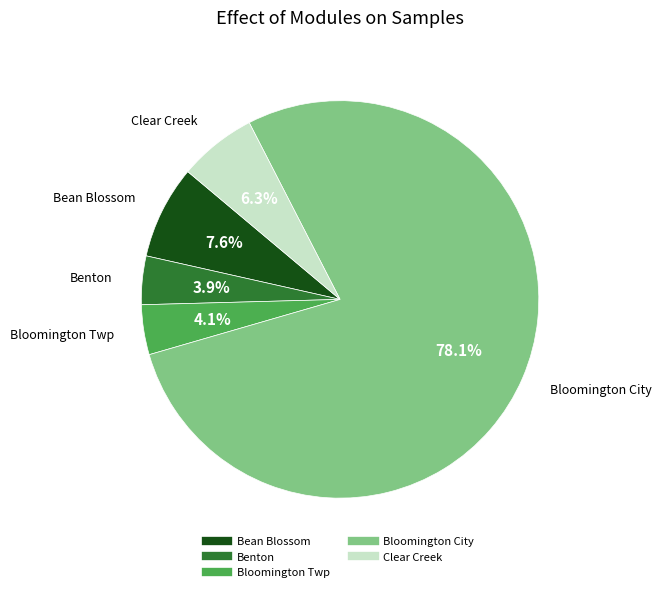

Does any single category account for the majority?

Yes